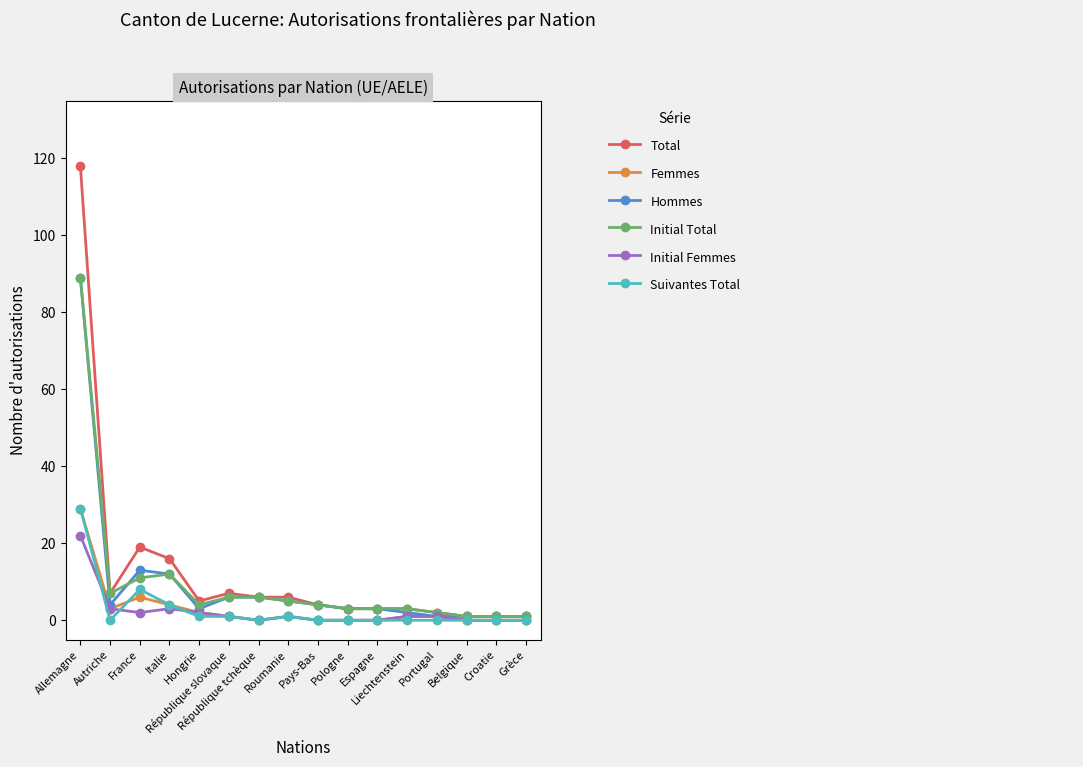

What is the maximum value shown in the chart?

118